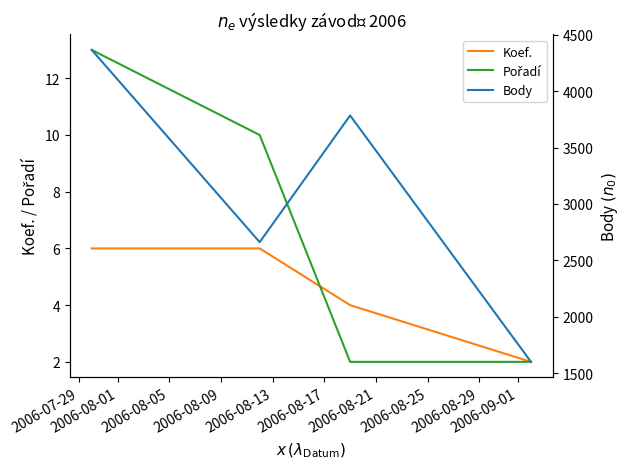

How many distinct data groups are displayed?

3